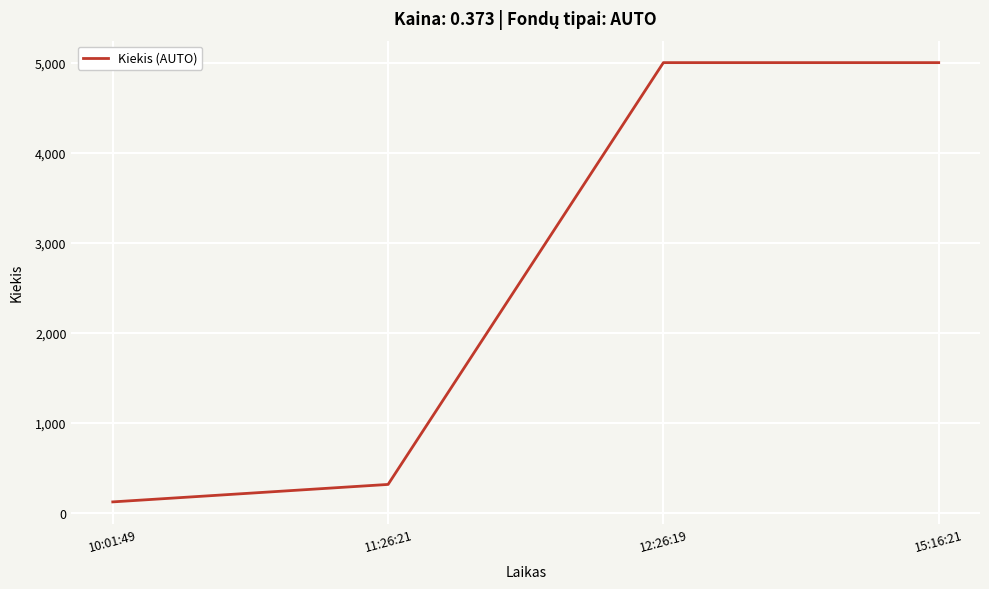

What is the sum of all values?

10434